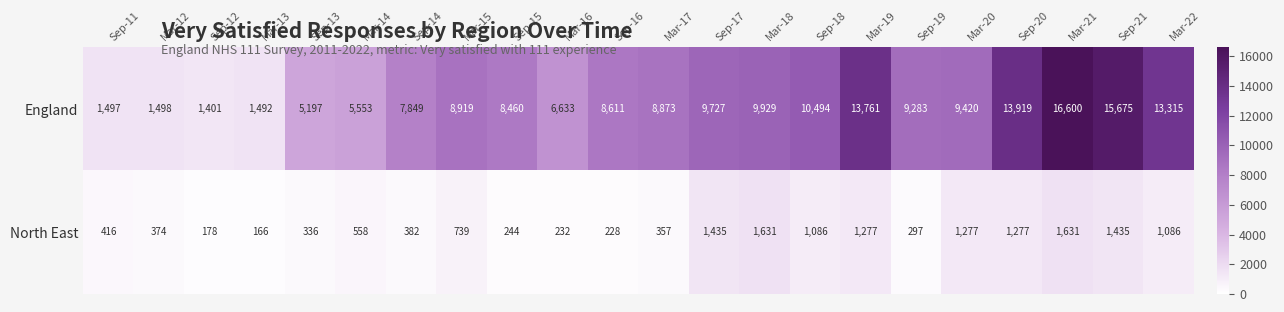

Which series changed the most between Sep-14 and Sep-16?

England